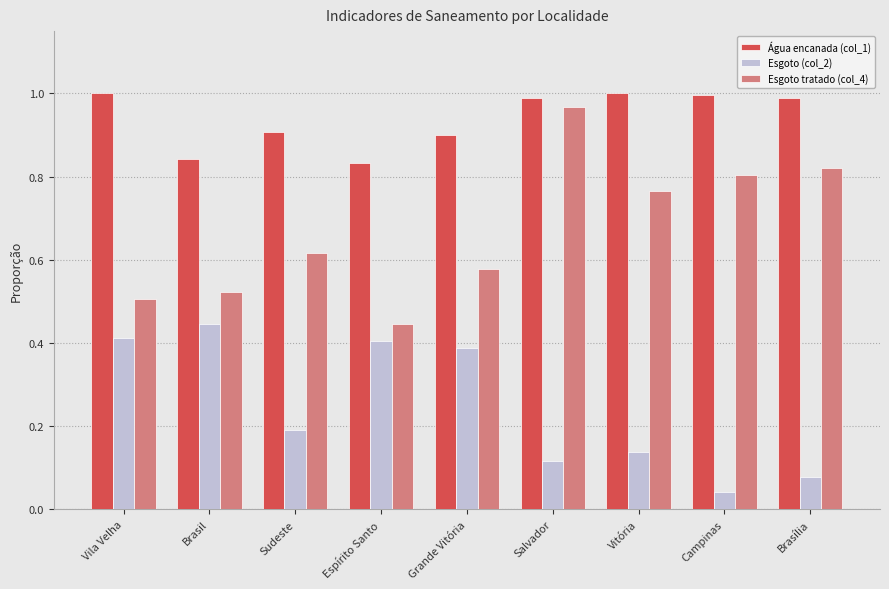

What is the total value across all series at Vitória?

1.9